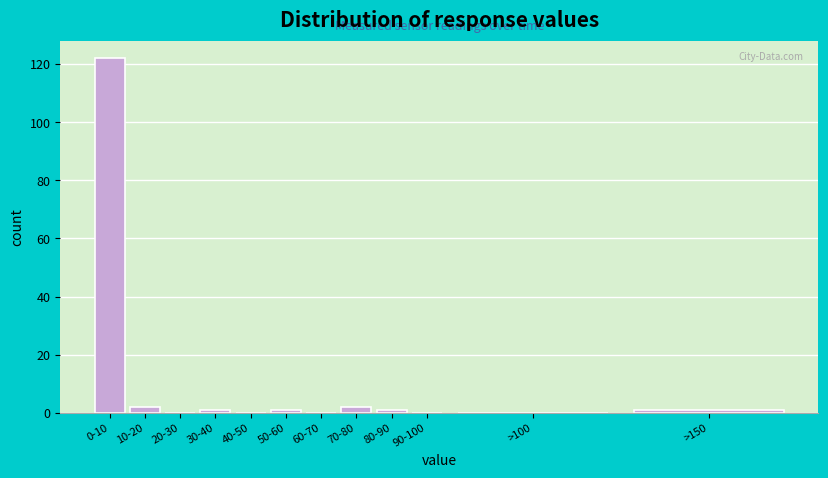

Reading left to right, what are all the values shown in this chart?

0-10=122	10-20=2	20-30=0	30-40=1	40-50=0	50-60=1	60-70=0	70-80=2	80-90=1	90-100=0	>100=0	>150=1